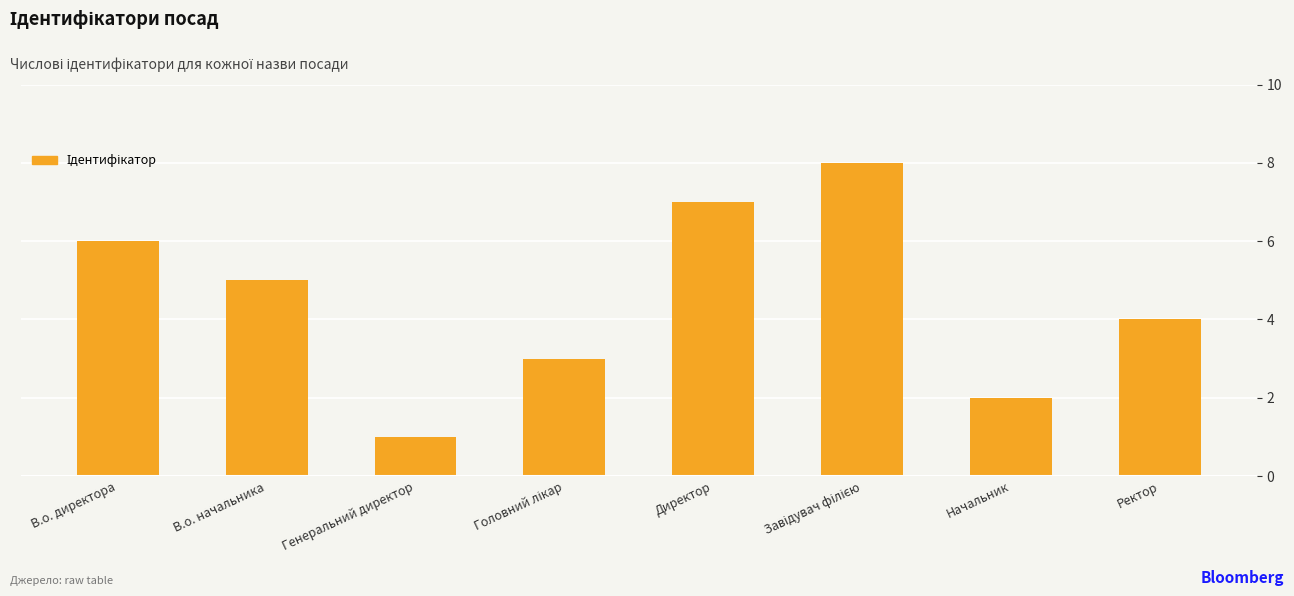

At which label does the data first exceed 5?

В.о. директора